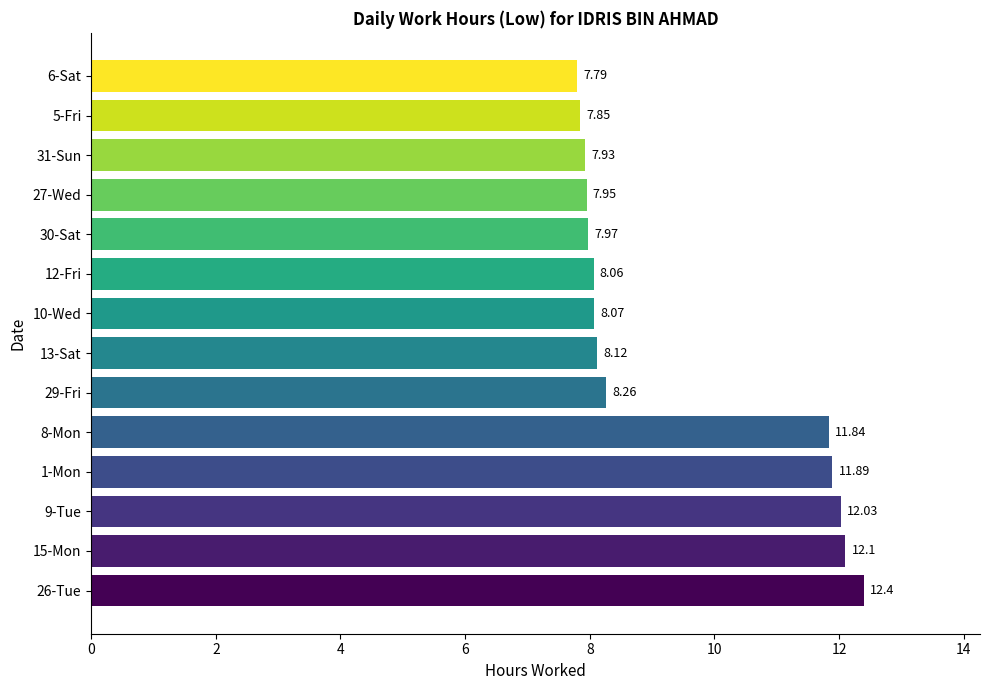

How many bars are there in total?

14